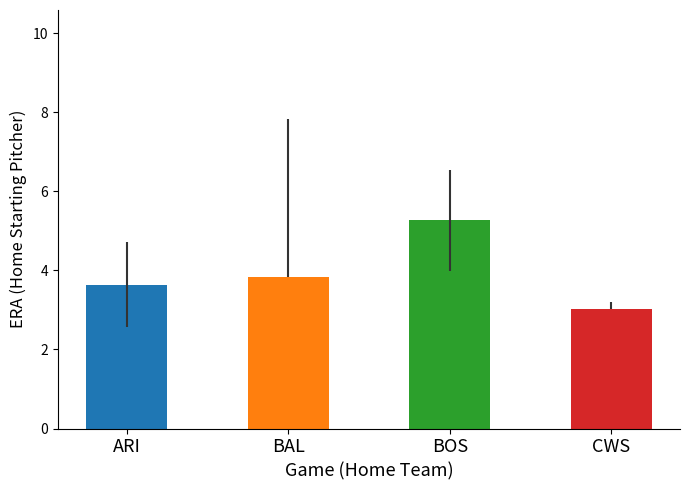

What is the difference between the maximum and minimum values?

2.2